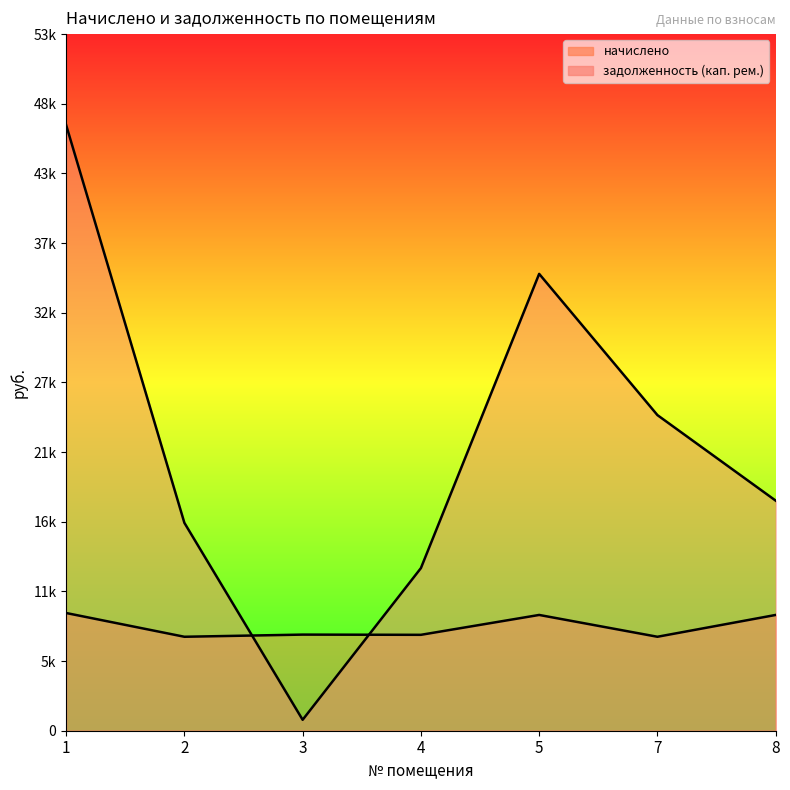

What is the minimum value shown in the chart?

837.5